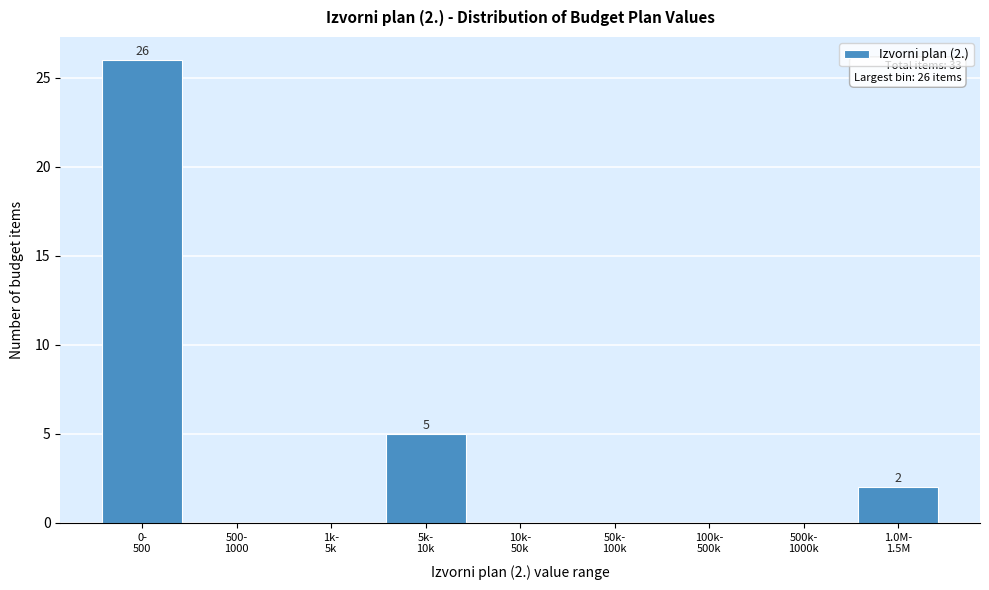

What is the maximum value shown in the chart?

26